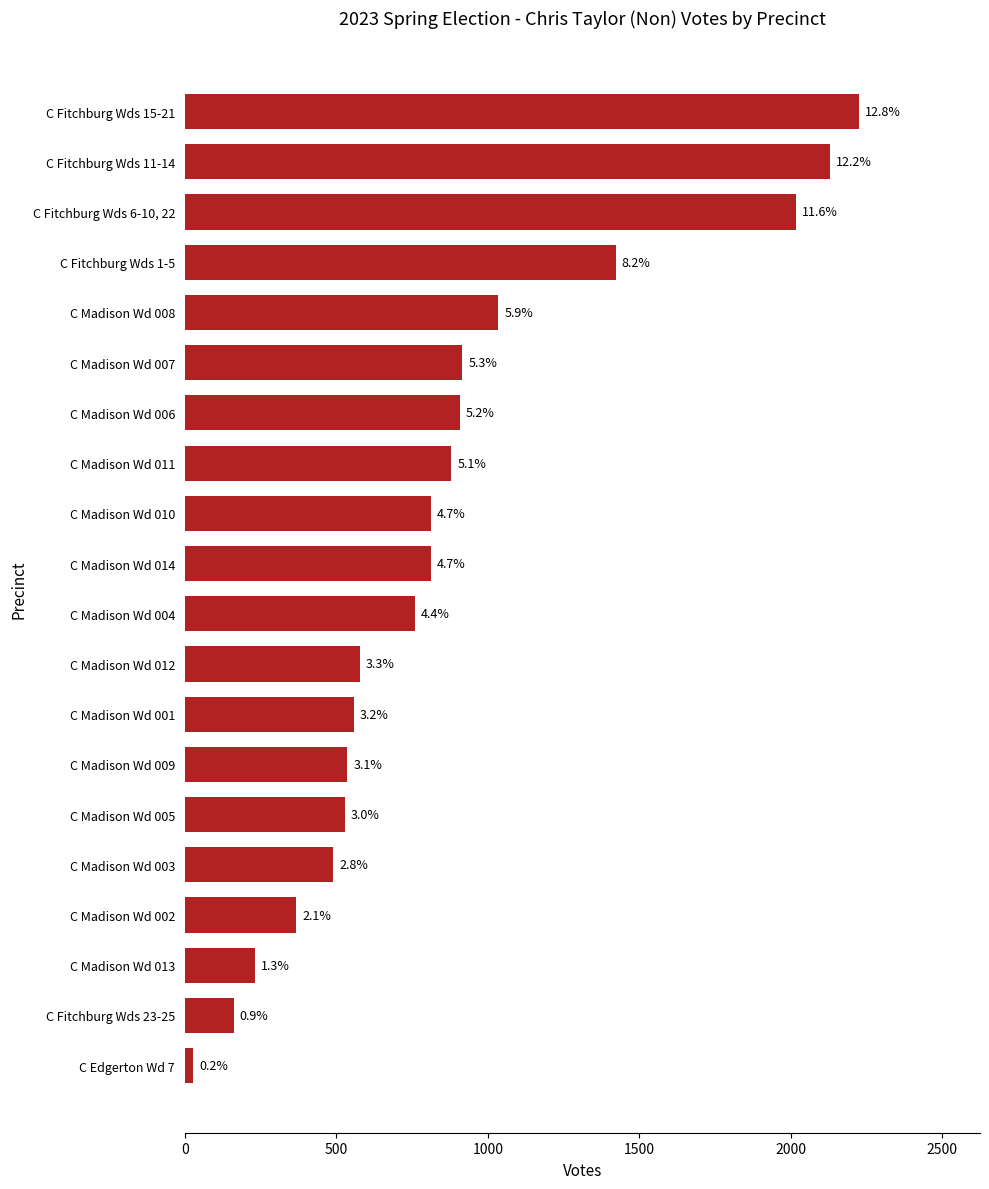

How many bars are there in total?

20